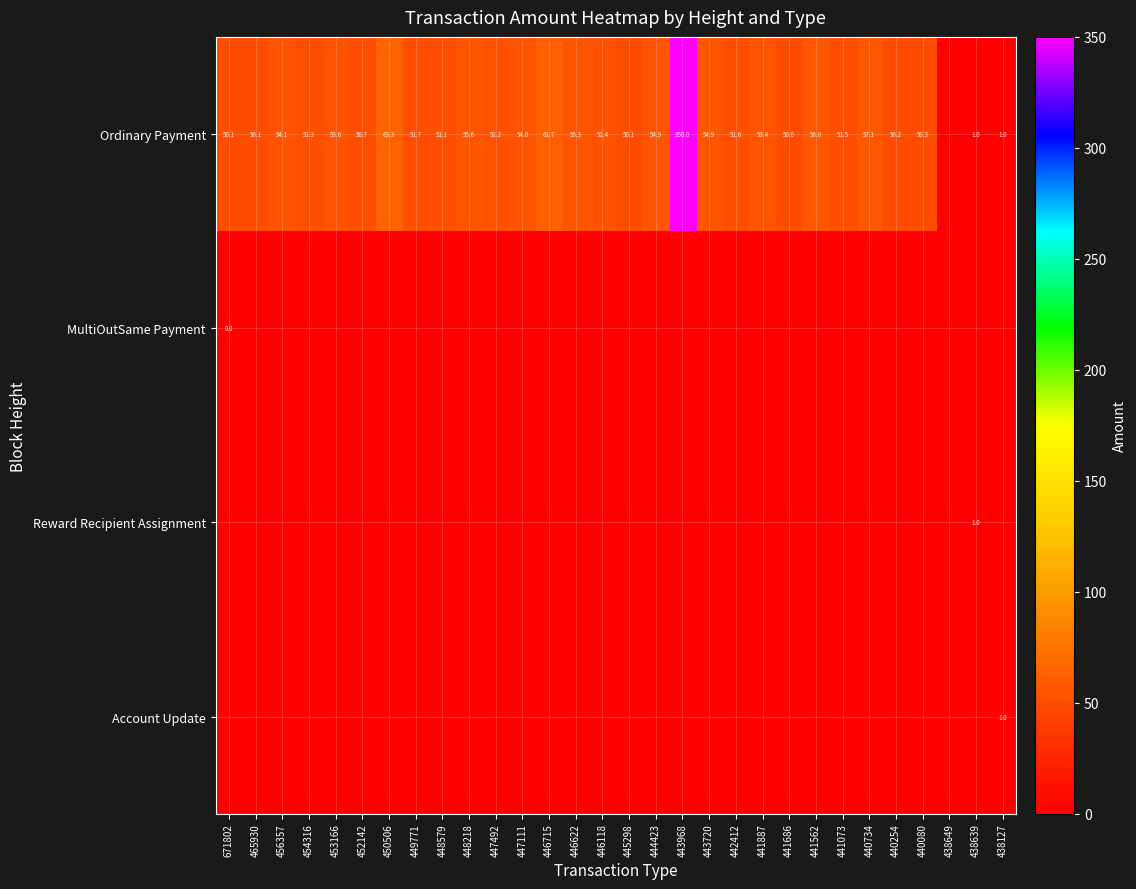

The value of Ordinary Payment at 438127 is 1.0. True or false?

True